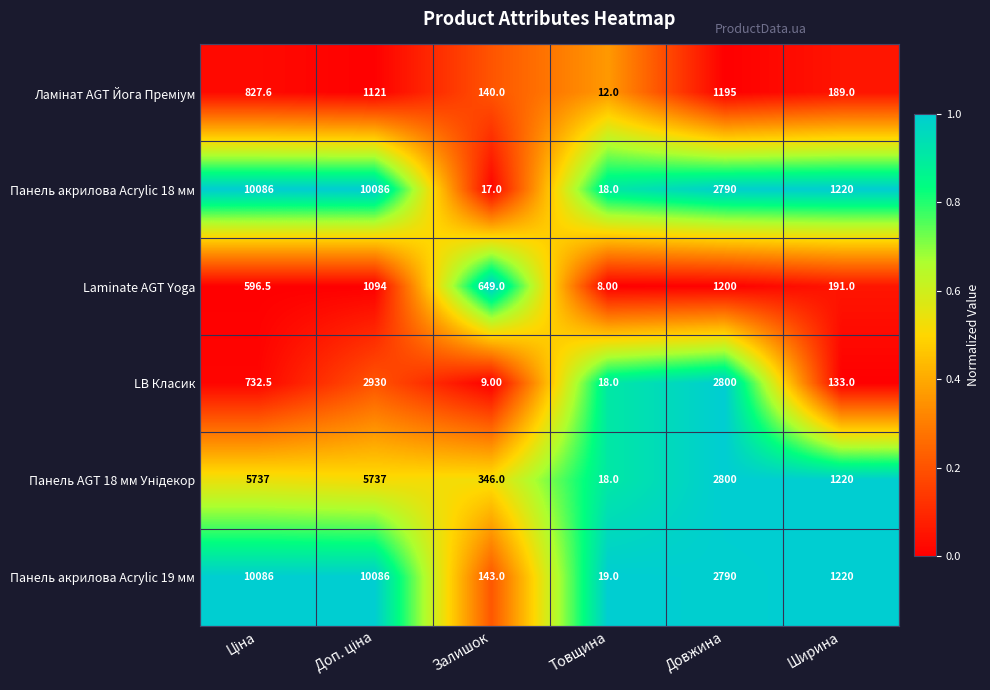

Which series has the widest spread of values?

Панель акрилова Acrylic 18 мм